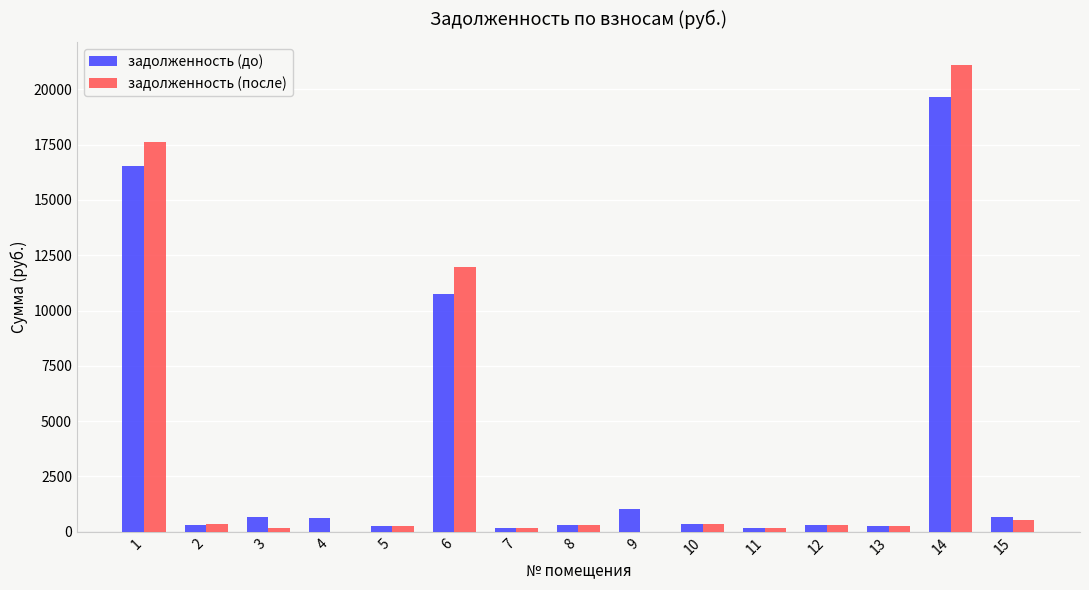

What is the difference between the задолженность (после) values at 11 and 8?

141.0